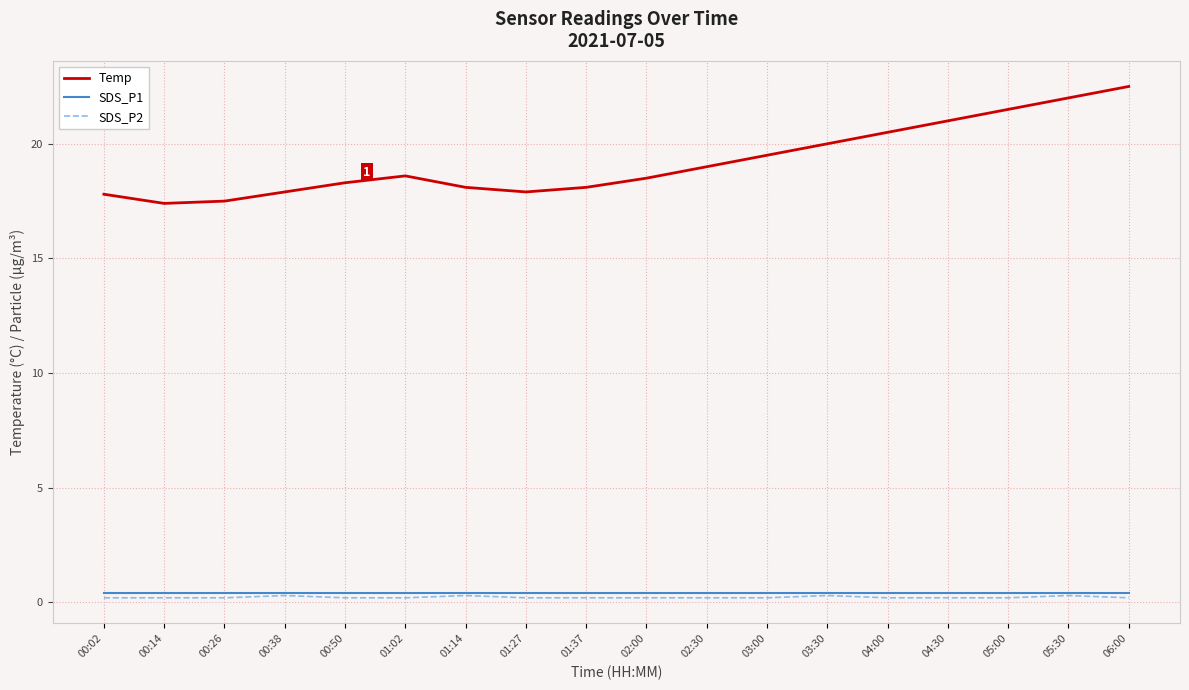

Which series has the largest range (max minus min)?

Temp